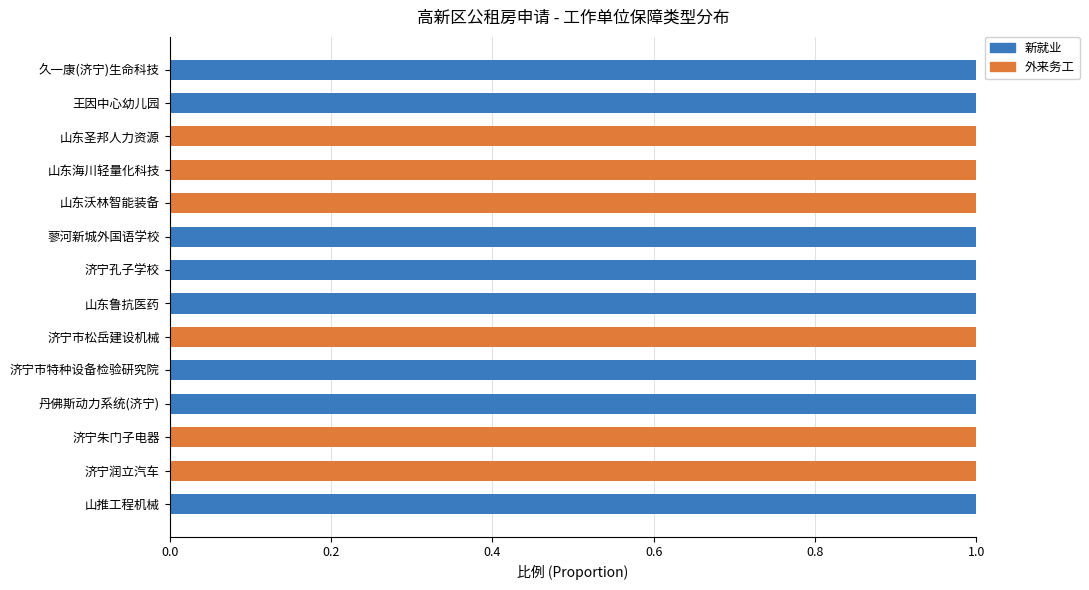

The value of 新就业 at 山东沃林智能装备 is 0. True or false?

True